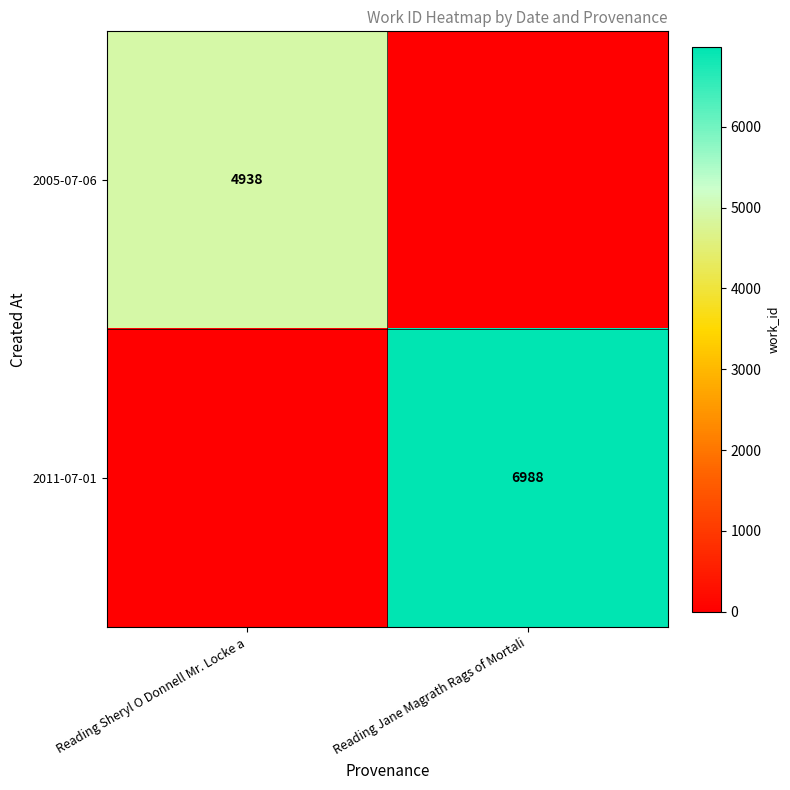

Is it true that 2011-07-01 equals 11463 at Reading Jane Magrath Rags of Mortali?

False